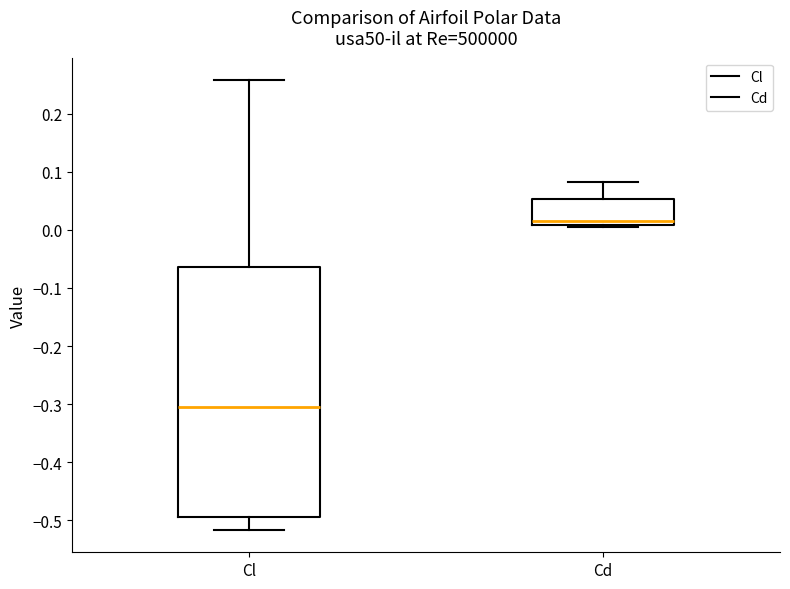

Reading left to right, read every box against the y-axis: the position of its median line, the range the box covers, and the ends of its whiskers. The values are not printed on the chart, so give them approximately, as read against the axis.

Cl: median -0.30, box -0.49 to -0.06, whiskers -0.52 to 0.26
Cd: median 0.01 (just above the box's lower edge), box 0.01 to 0.05, whiskers 0.01 (just below the box's lower edge) to 0.08